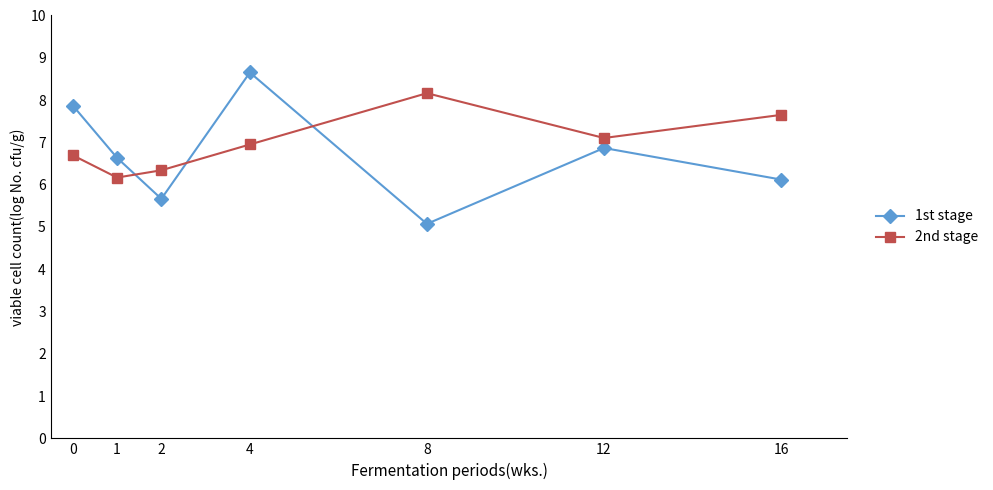

How many interior local valleys does the 1st stage series have?

2